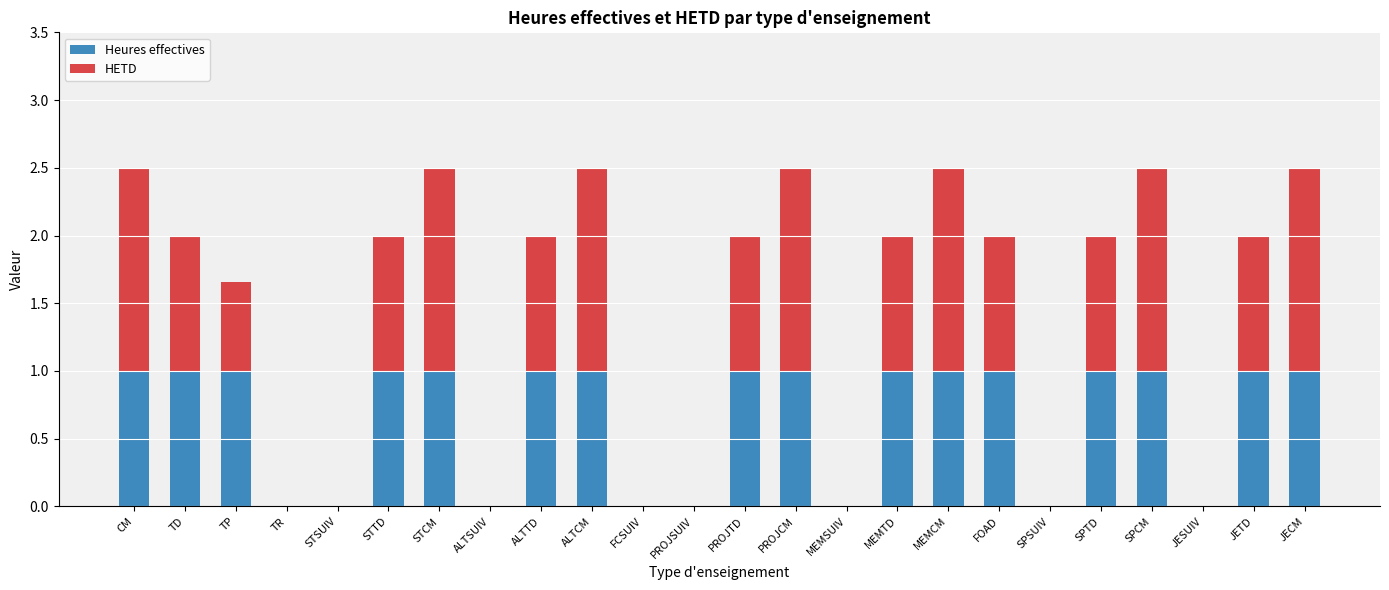

Read the Heures effectives value at JECM.

1.0